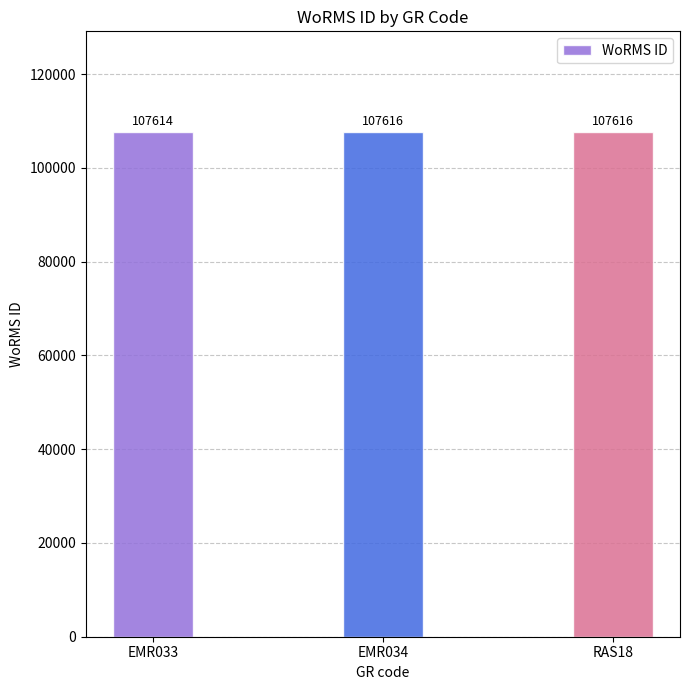

Approximately how many times larger is the value at EMR033 compared to EMR034?

1.0